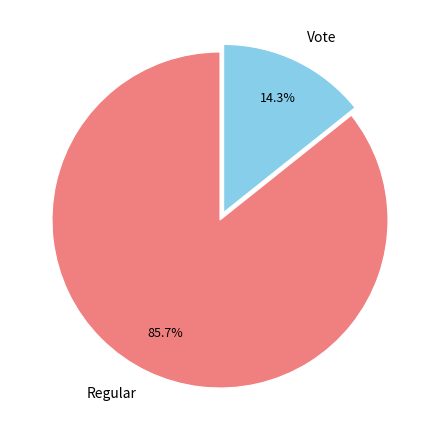

The Regular slice represents 86% of the pie. True or false?

True